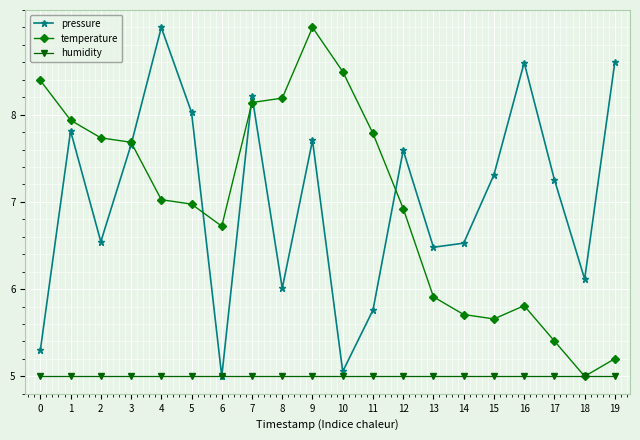

Rank the series at 13 from lowest to highest value.

humidity, temperature, pressure